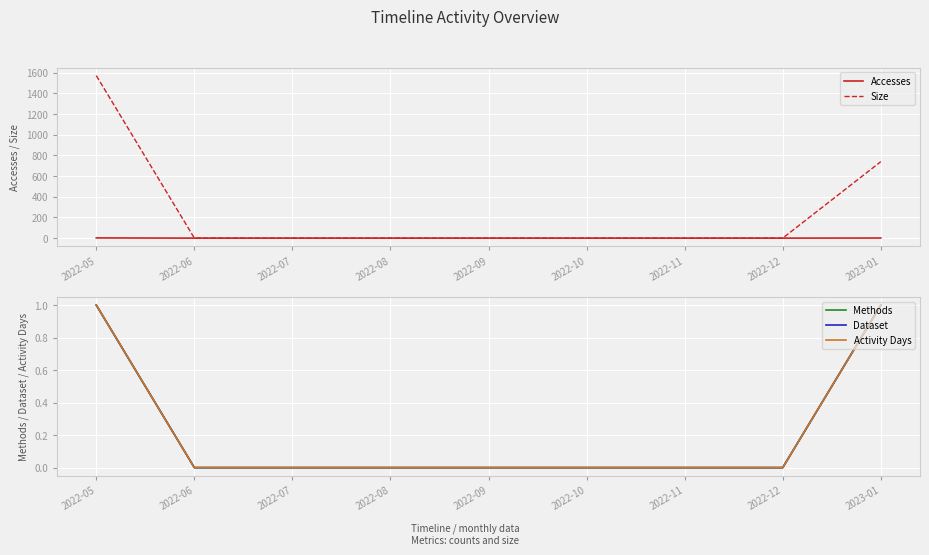

Is the value of Dataset at 2022-10 greater than the value of Size at 2022-08?

No